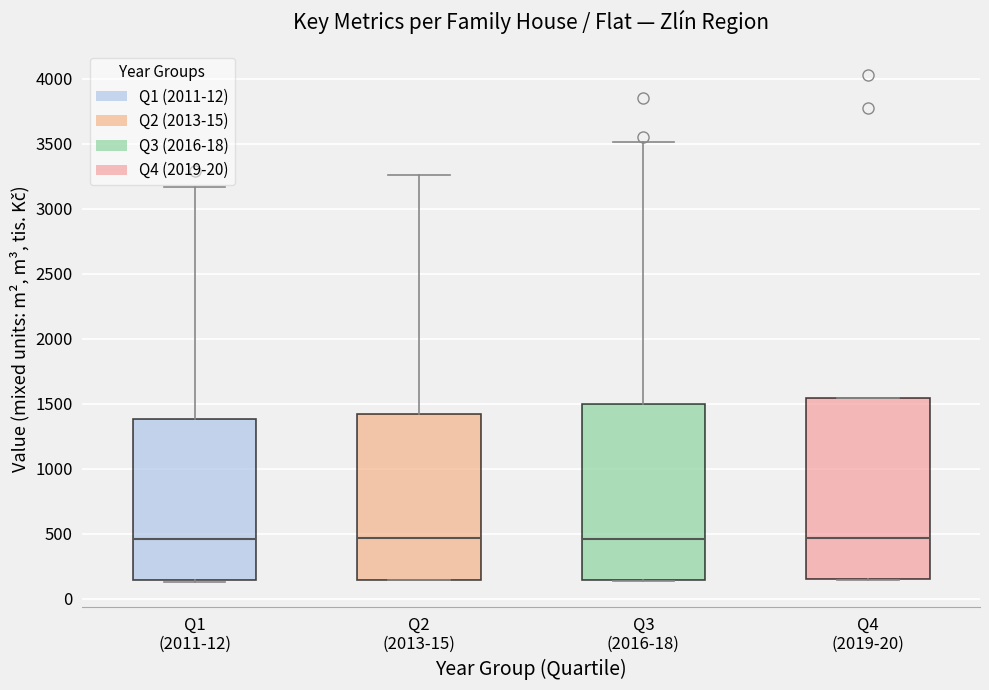

Reading left to right, read every box against the y-axis: the position of its median line, the range the box covers, and the ends of its whiskers. The values are not printed on the chart, so give them approximately, as read against the axis.

Q1 (2011-12): median 450, box 150 to 1400, whiskers 150 to 3150
Q2 (2013-15): median 450, box 150 to 1400, whiskers 150 to 3250
Q3 (2016-18): median 450, box 150 to 1500, whiskers 150 to 3500
Q4 (2019-20): median 450, box 150 to 1550, whiskers 150 to 1550